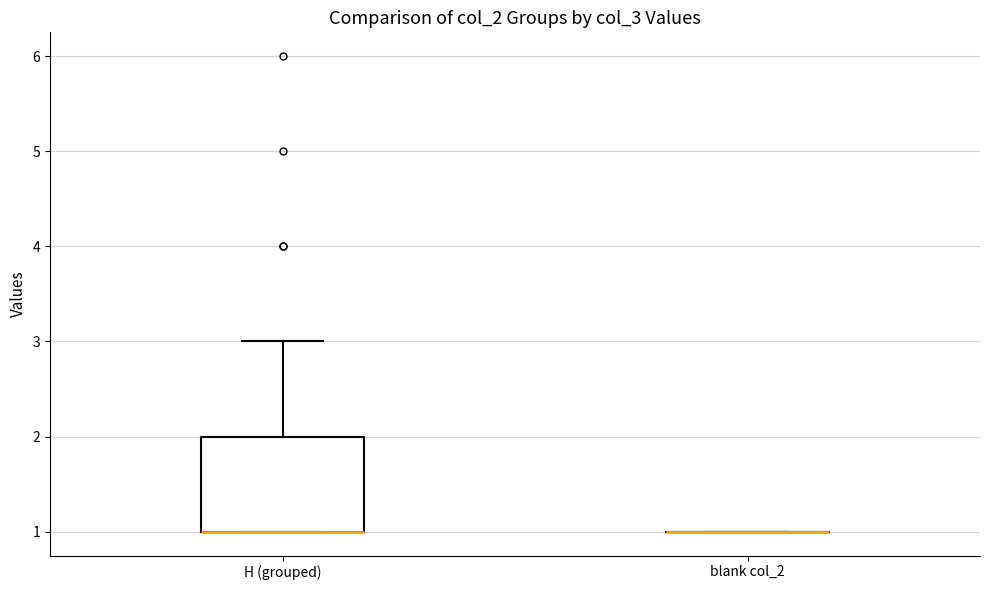

Reading left to right, transcribe this box plot: for each box, give where its median line is, the range the box spans, and where its two whiskers end, as read against the y-axis. The values are not printed on the chart, so give them approximately, as read against the axis.

H (grouped): median 1 (drawn on the box's lower edge), box 1 to 2, whiskers 1 to 3
blank col_2: box collapsed to a line at 1, whiskers 1 to 1